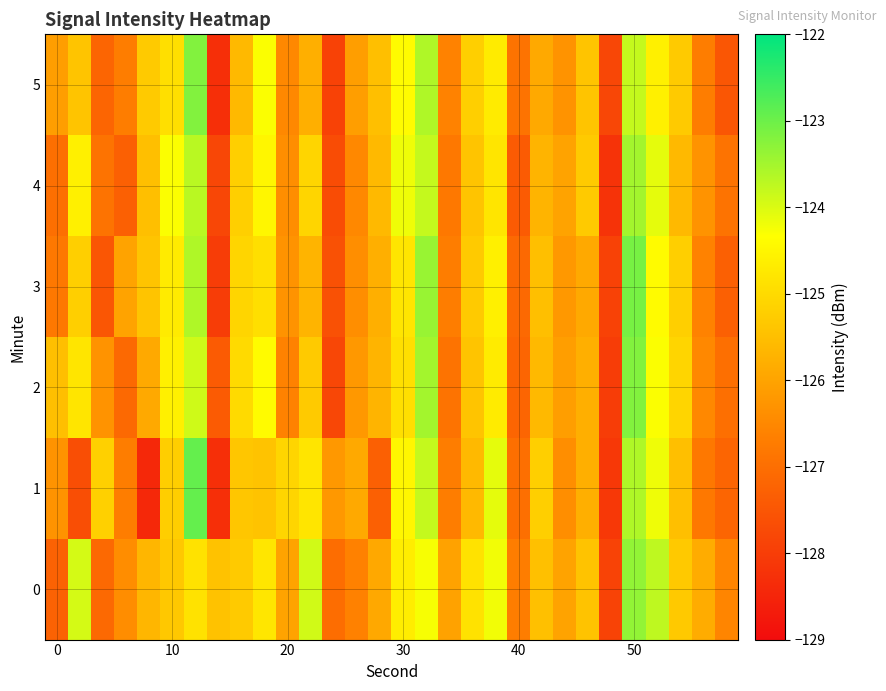

Which series has the largest range (max minus min)?

1